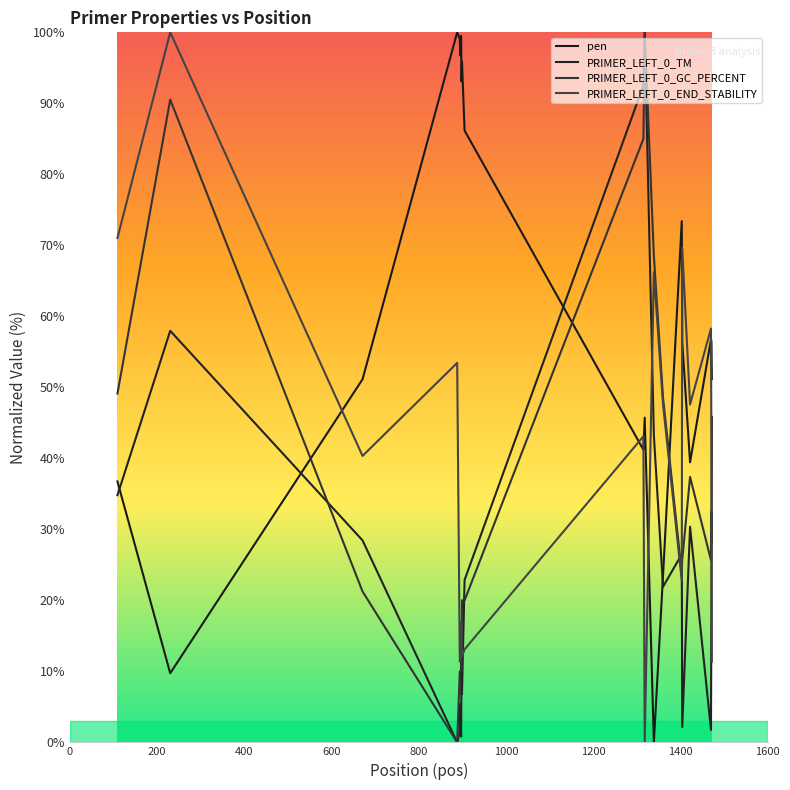

At 800, list the series in order from smallest to largest.

PRIMER_LEFT_0_TM, PRIMER_LEFT_0_GC_PERCENT, PRIMER_LEFT_0_END_STABILITY, pen